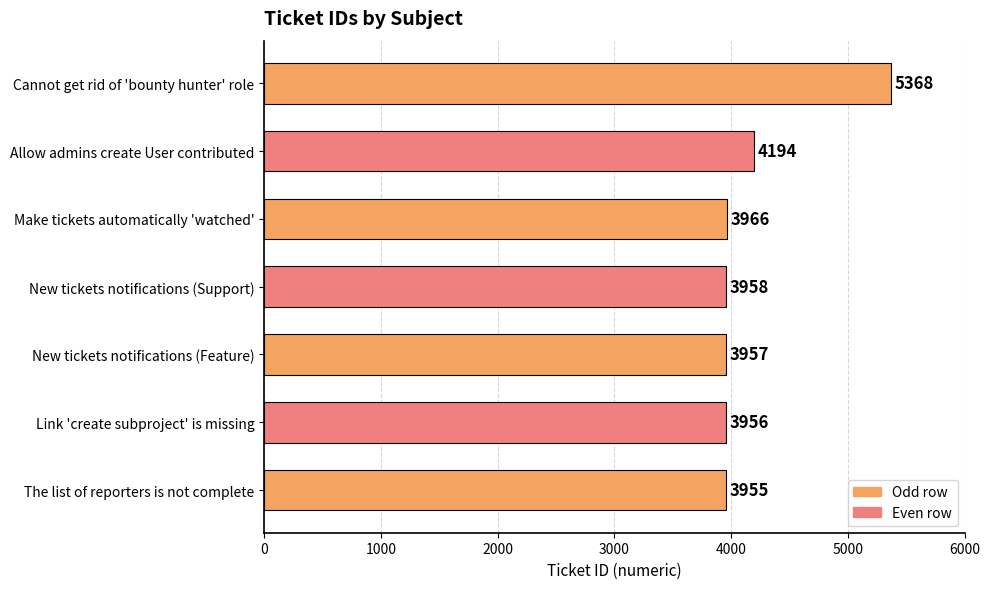

How many bars are there in total?

7